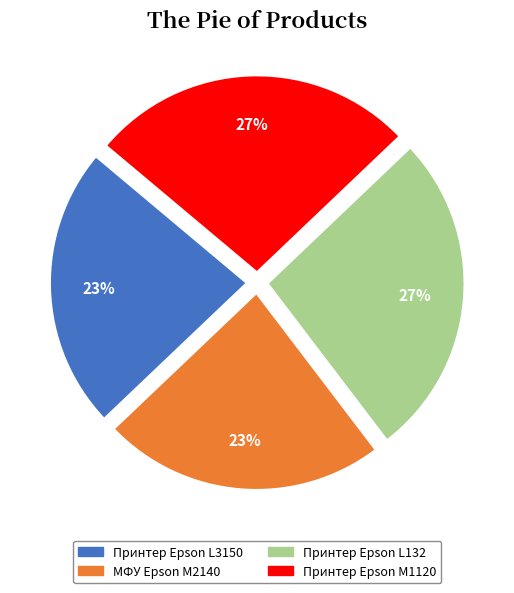

Does any single category account for the majority?

No